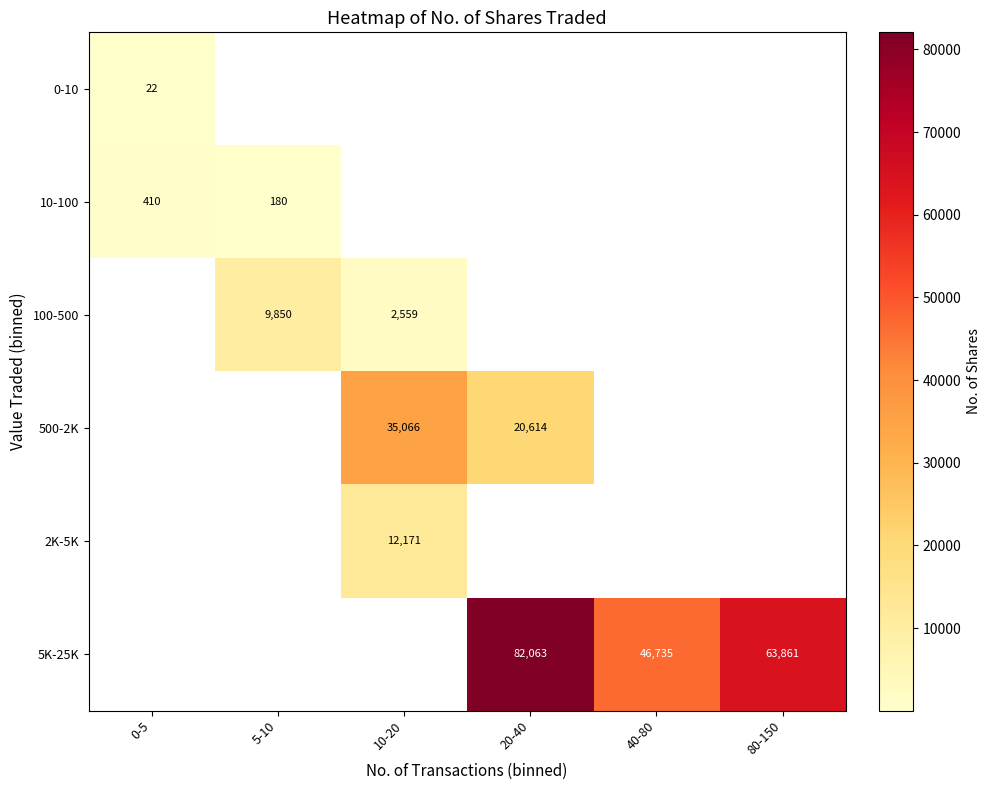

Which has a higher value, 0-5 or 40-80?

40-80